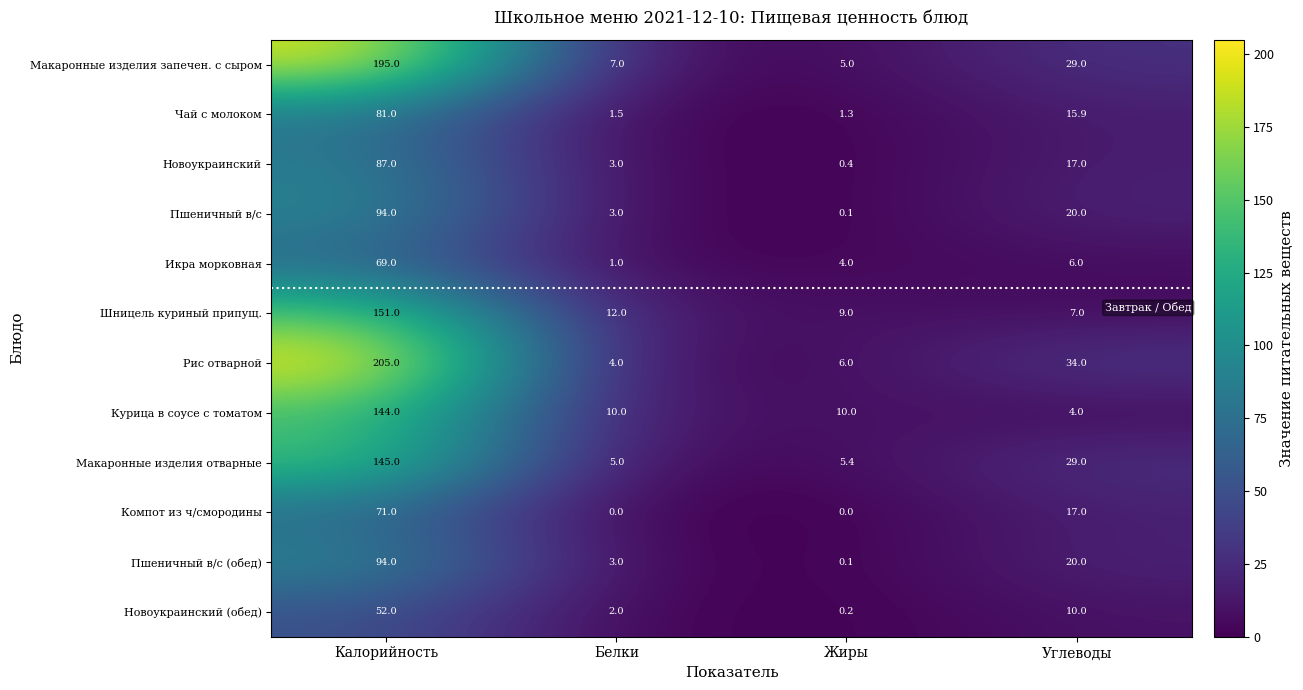

What is the minimum value for Макаронные изделия отварные?

5.0